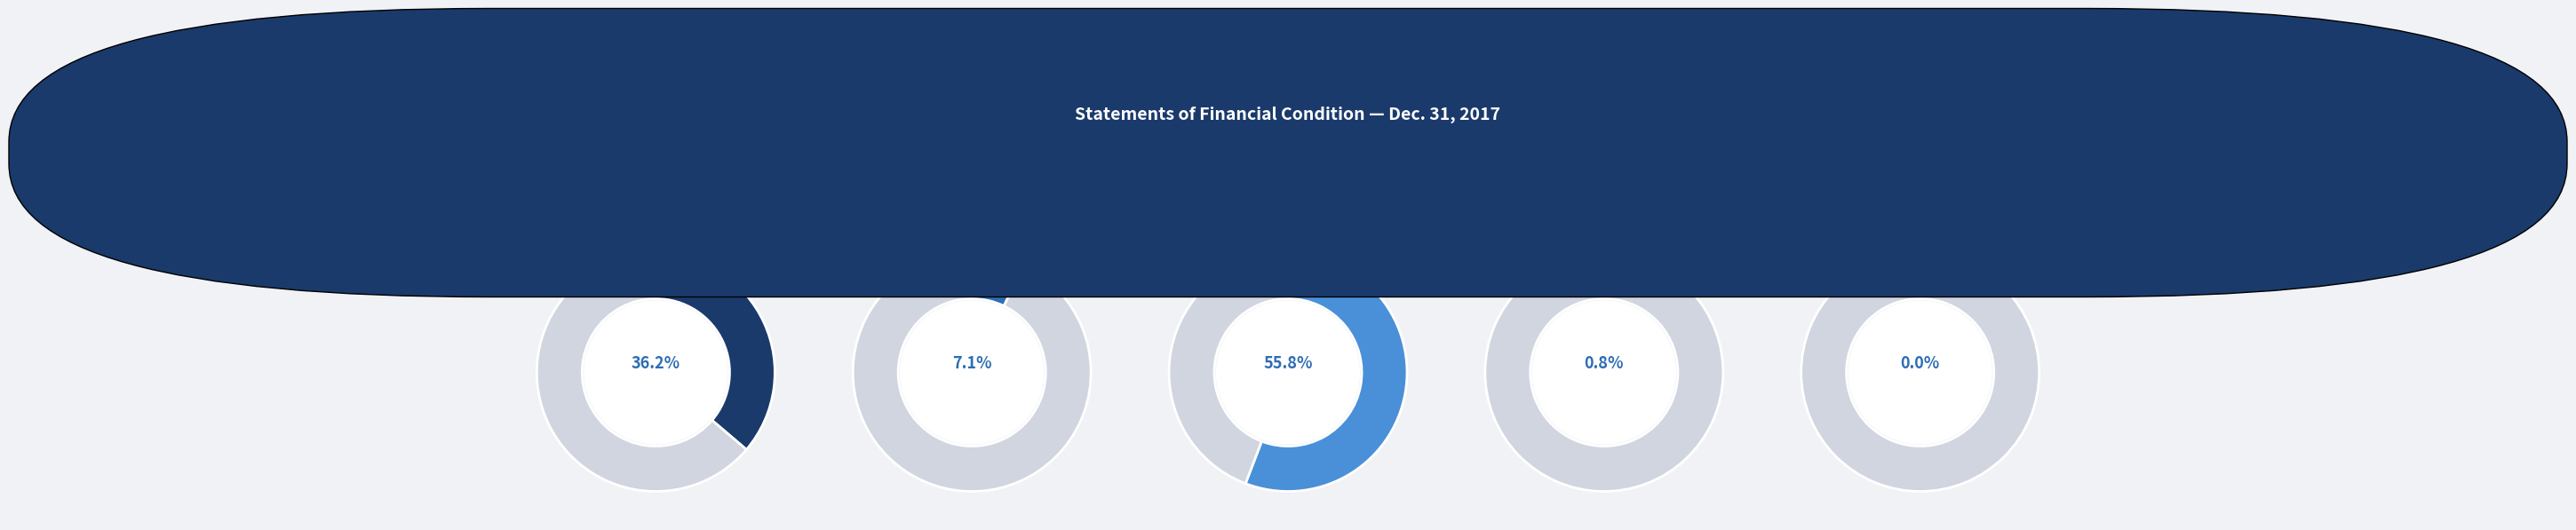

Is there a majority slice in this chart?

Yes